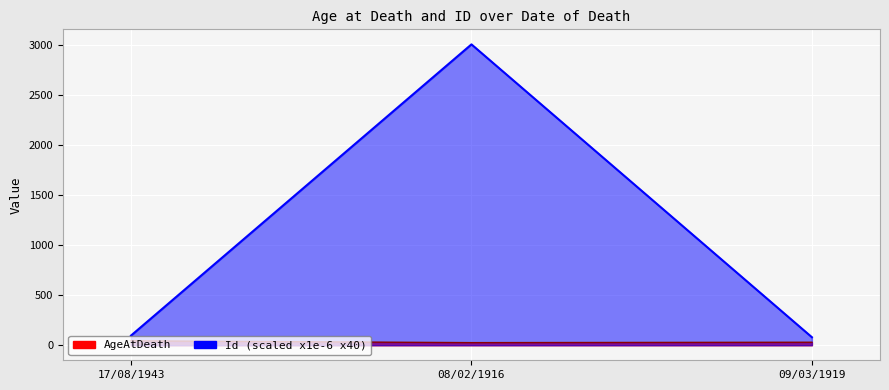

What are all the series names shown in the legend?

AgeAtDeath, Id